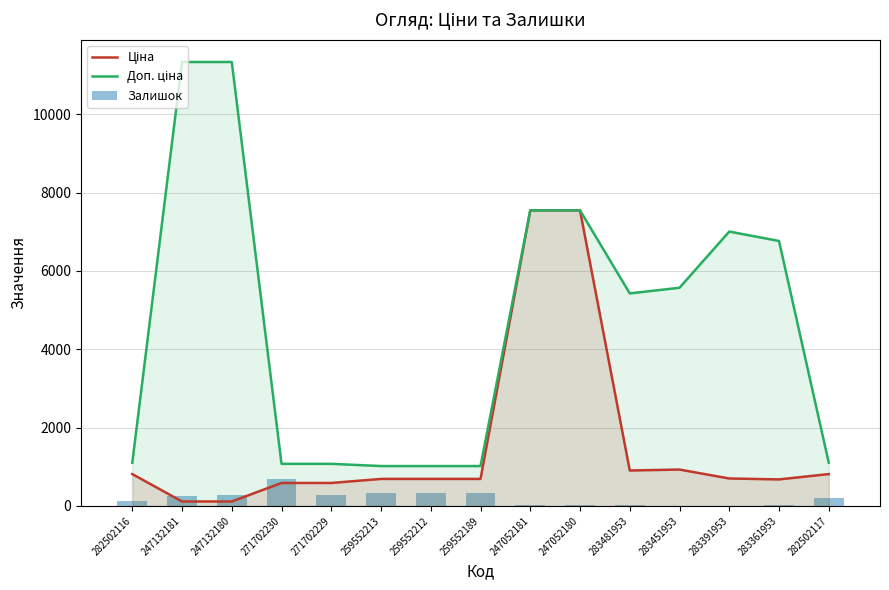

List the labels in order of Ціна value, smallest first.

247132181, 247132180, 271702230, 271702229, 283361953, 259552213, 259552212, 259552189, 283391953, 282502116, 282502117, 283481953, 283451953, 247052181, 247052180